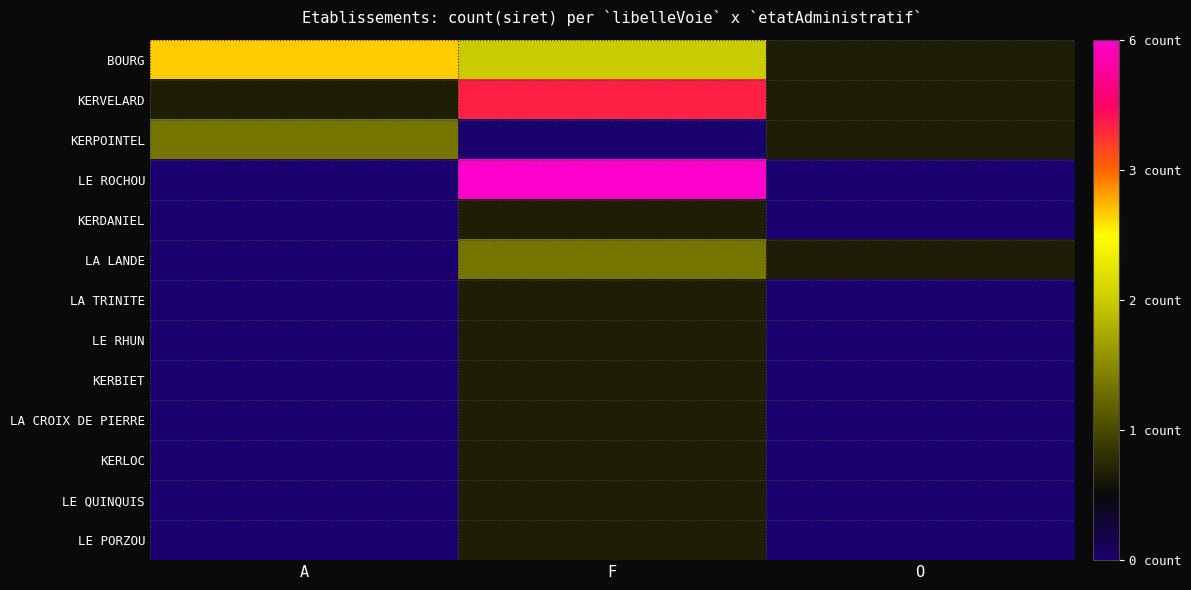

How many distinct data groups are displayed?

13